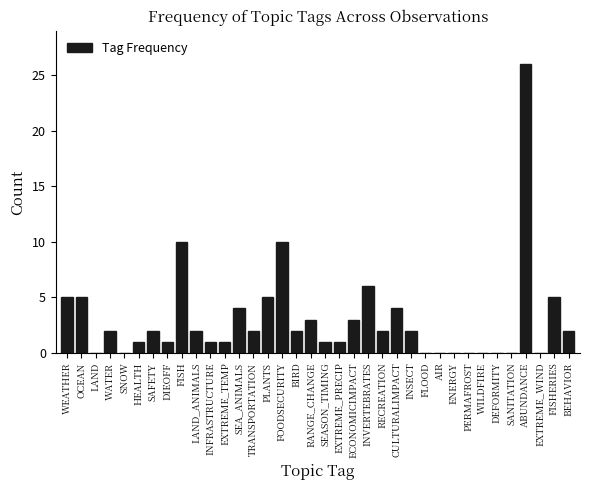

Which category has the highest value across all series?

ABUNDANCE